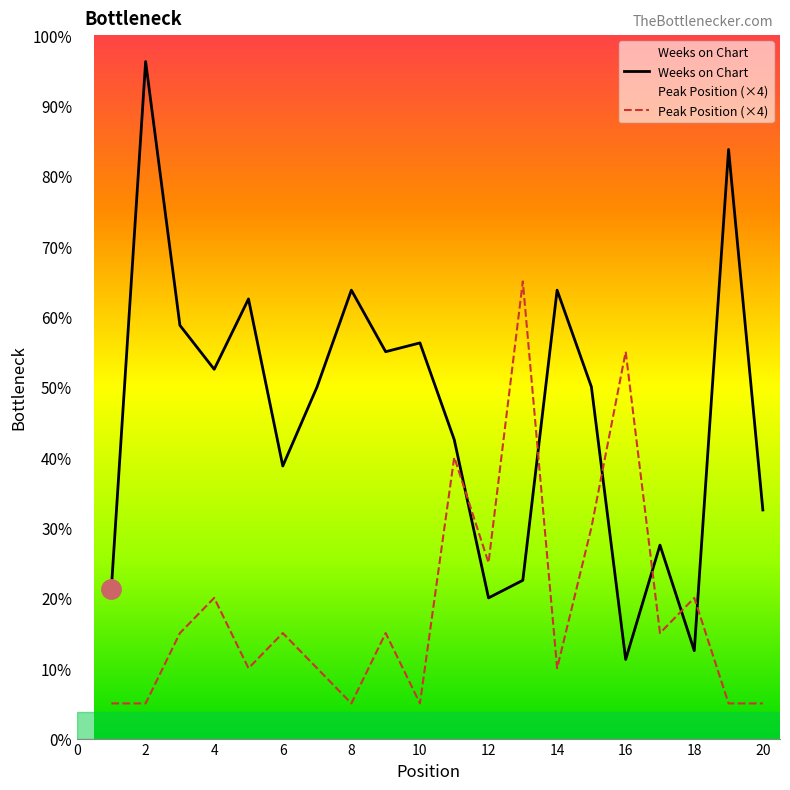

Which series has the largest total across all categories?

Weeks on Chart